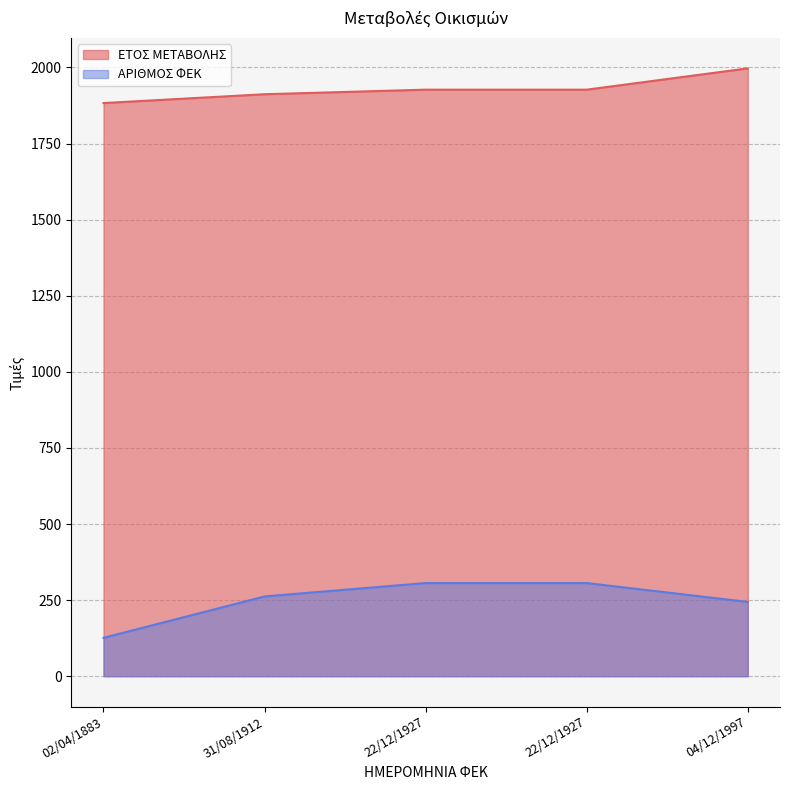

Count the number of categories in the chart.

5